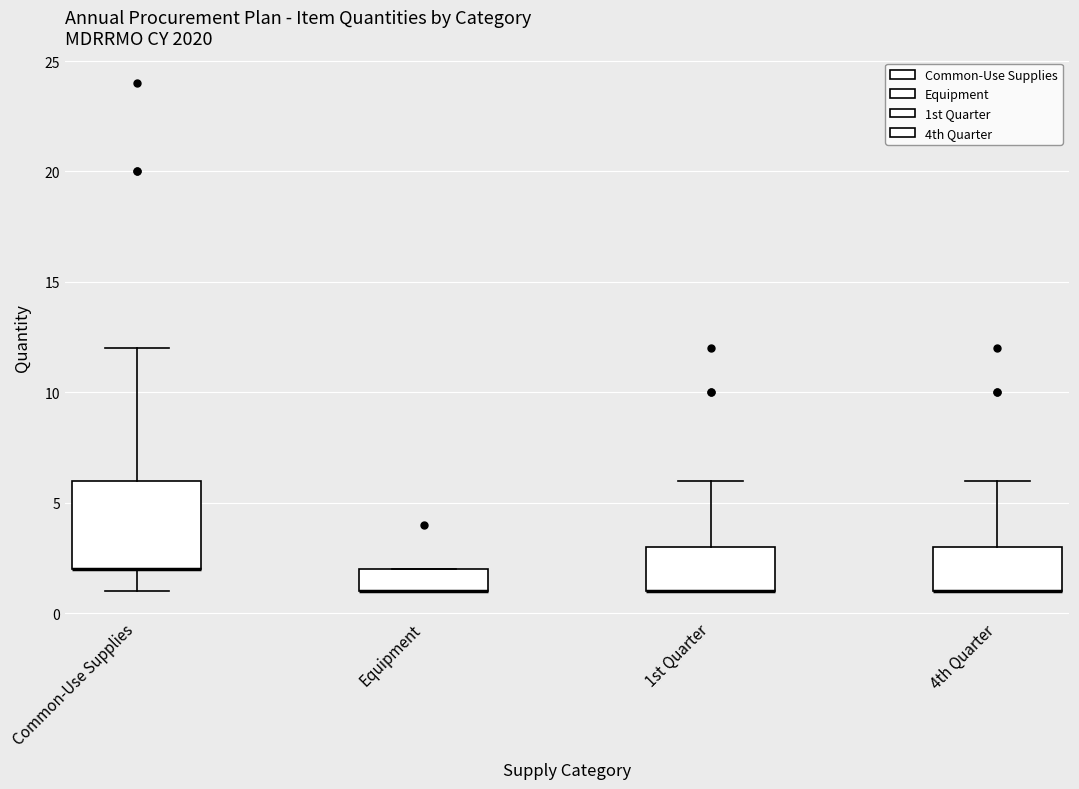

Reading left to right, transcribe this box plot: for each box, give where its median line is, the range the box spans, and where its two whiskers end, as read against the y-axis. The values are not printed on the chart, so give them approximately, as read against the axis.

Common-Use Supplies: median 2 (drawn on the box's lower edge), box 2 to 6, whiskers 1 to 12
Equipment: median 1 (drawn on the box's lower edge), box 1 to 2, whiskers 1 to 2
1st Quarter: median 1 (drawn on the box's lower edge), box 1 to 3, whiskers 1 to 6
4th Quarter: median 1 (drawn on the box's lower edge), box 1 to 3, whiskers 1 to 6